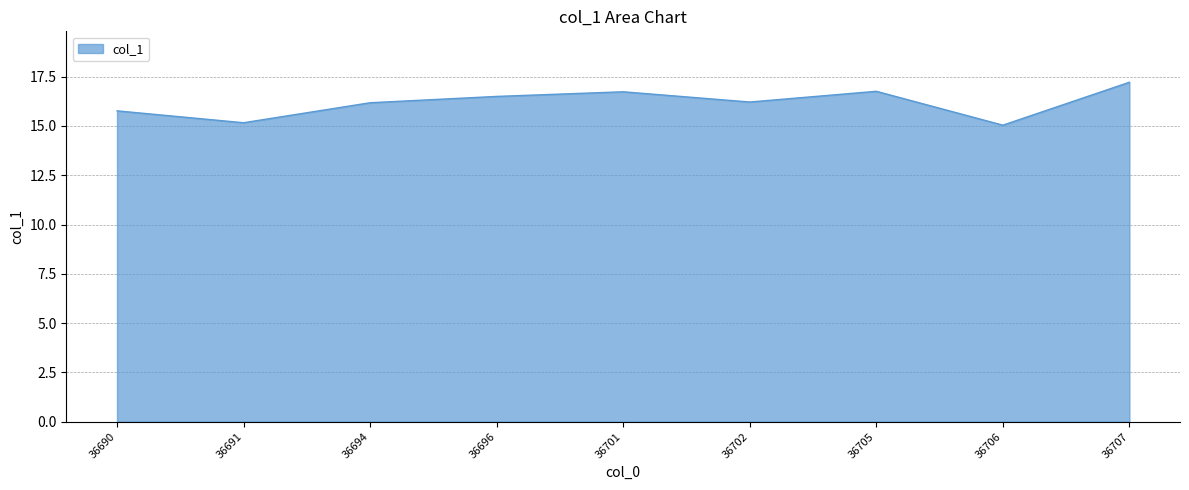

How many series are shown in this chart?

1